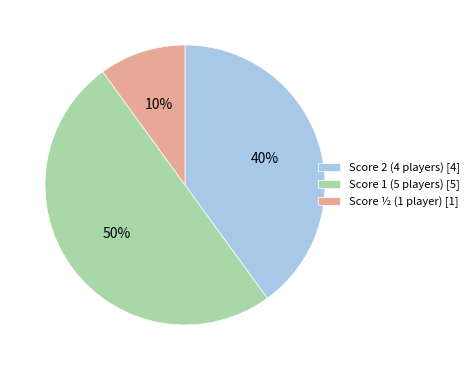

True or false: Score 2 (4 players) [4] accounts for 40% of the total.

True